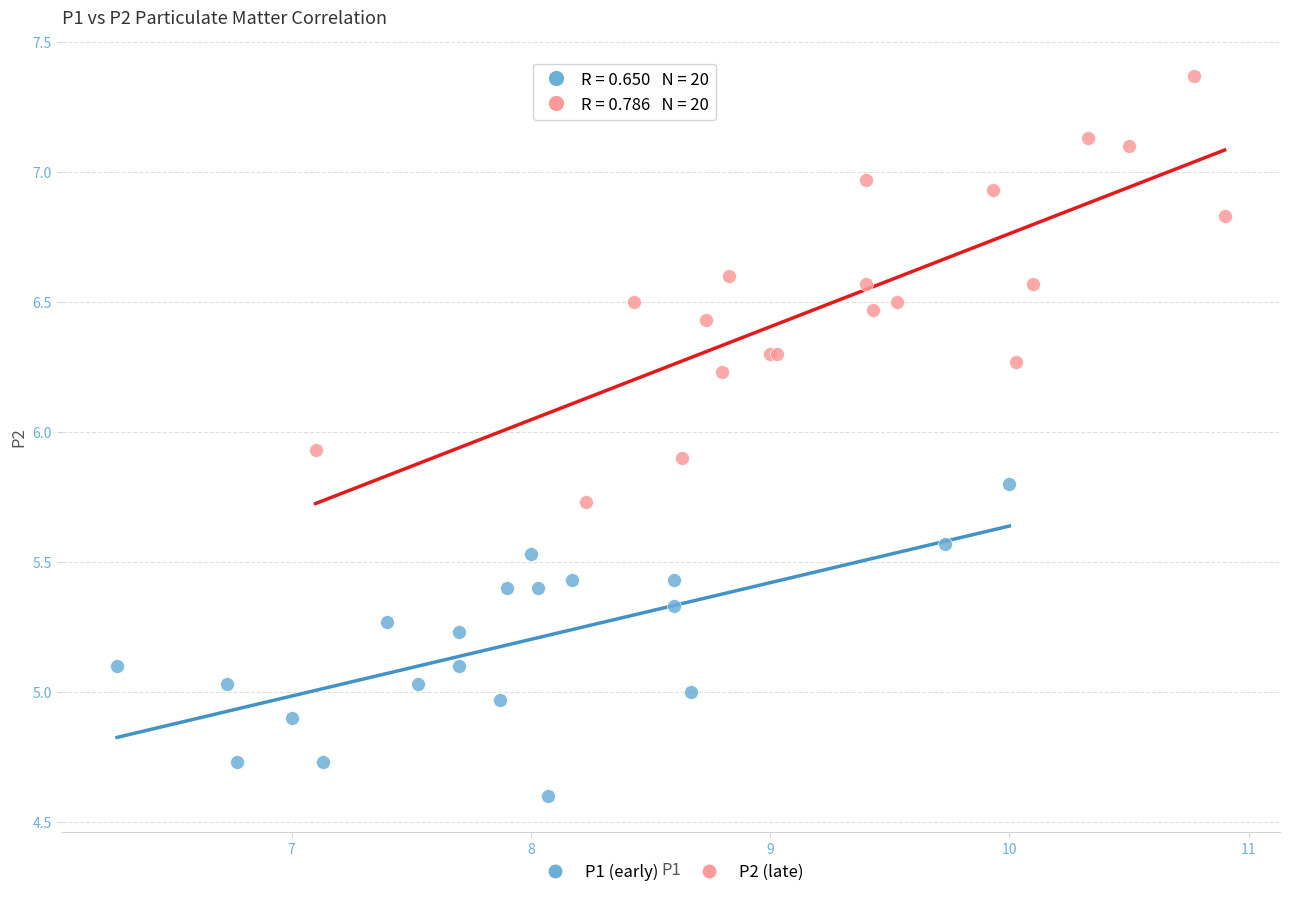

Which series reaches the maximum Y coordinate?

P2 (late)